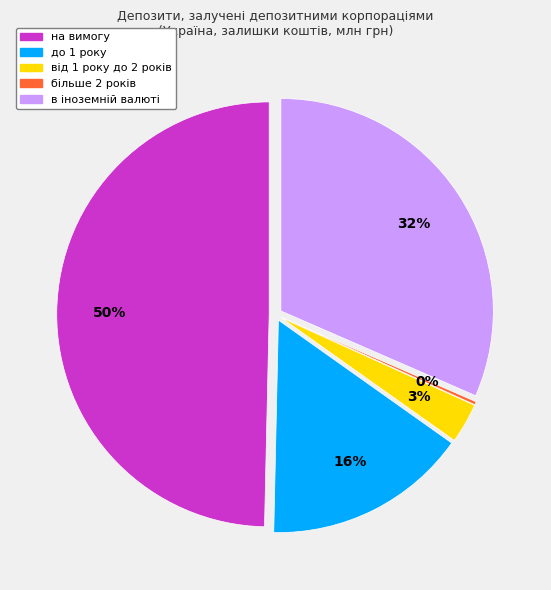

Rank the categories by value from lowest to highest.

більше 2 років, від 1 року до 2 років, до 1 року, в іноземній валюті, на вимогу